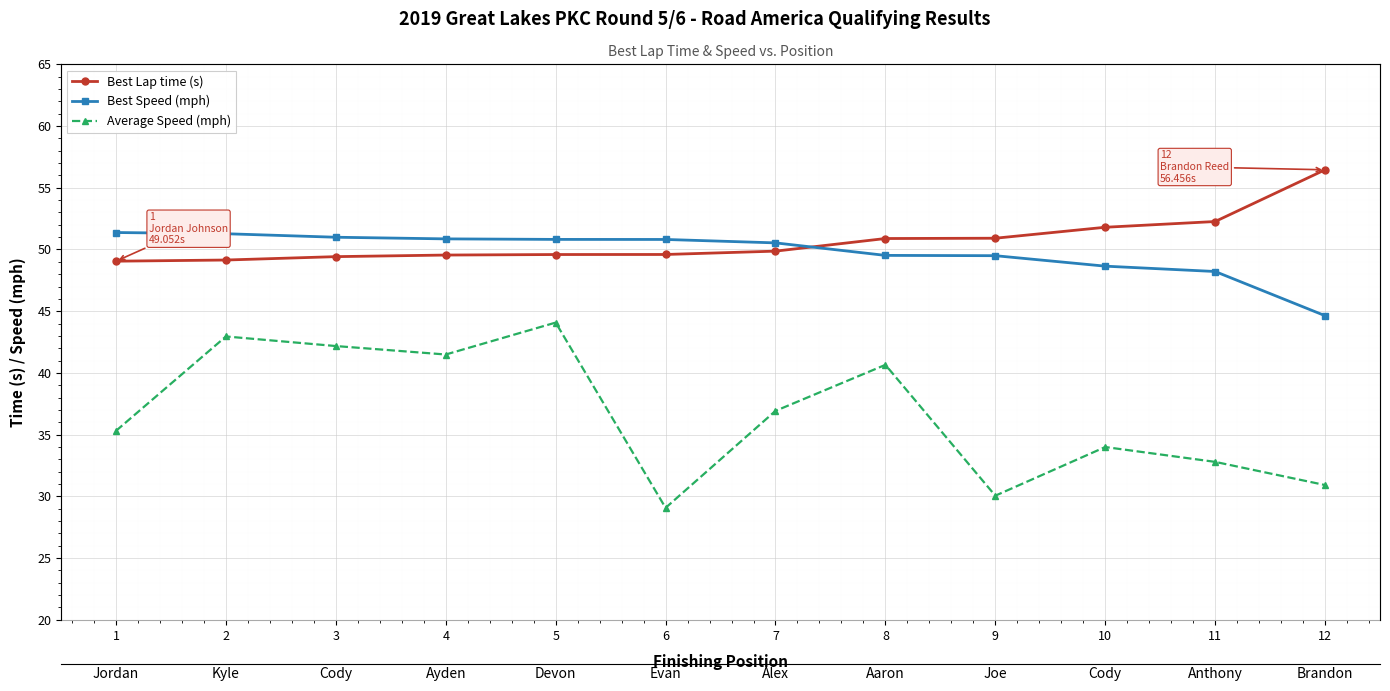

What is the spread (max minus min) of values at 4?

9.4